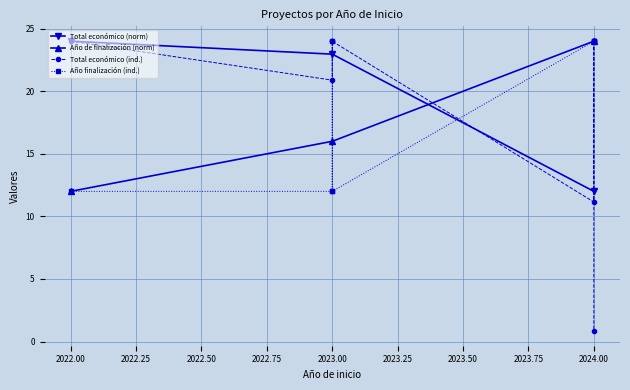

After their last crossing, which series has the higher values: Total económico or Año de finalización?

Año de finalización